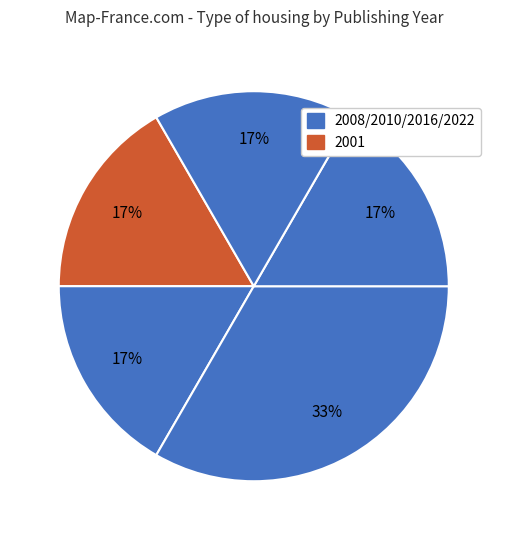

How many slices are in this pie chart?

5